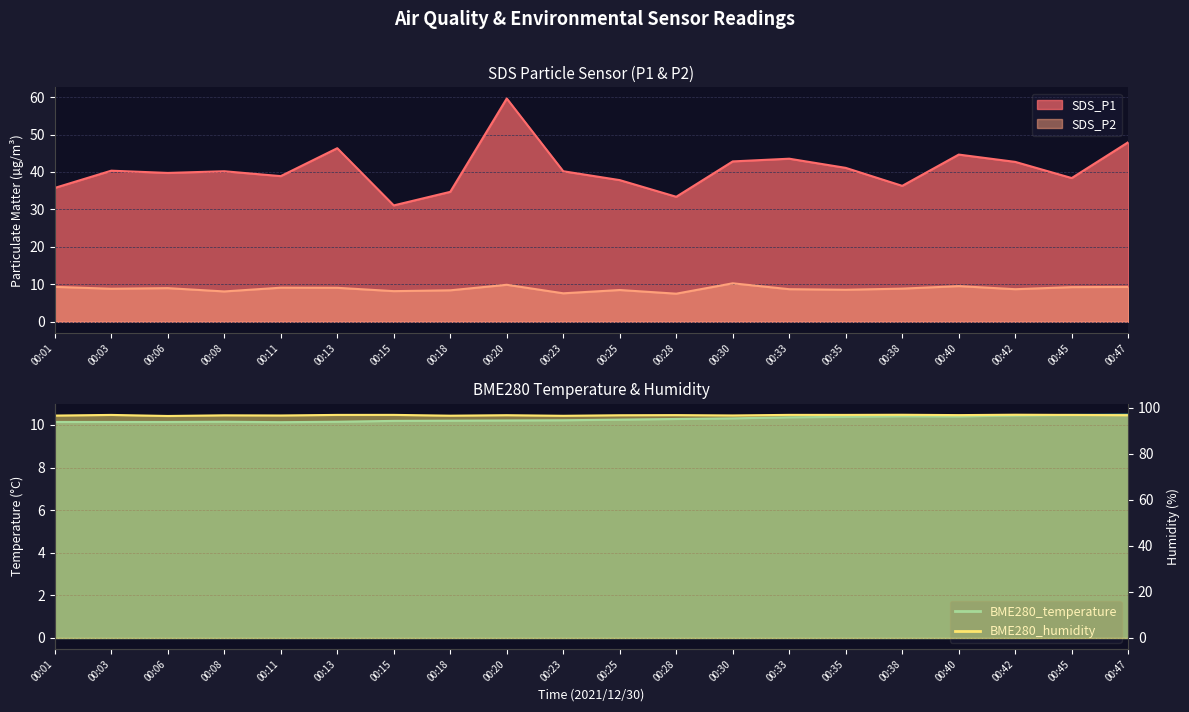

What is the difference between the maximum and second lowest values in the BME280_humidity series?

0.5